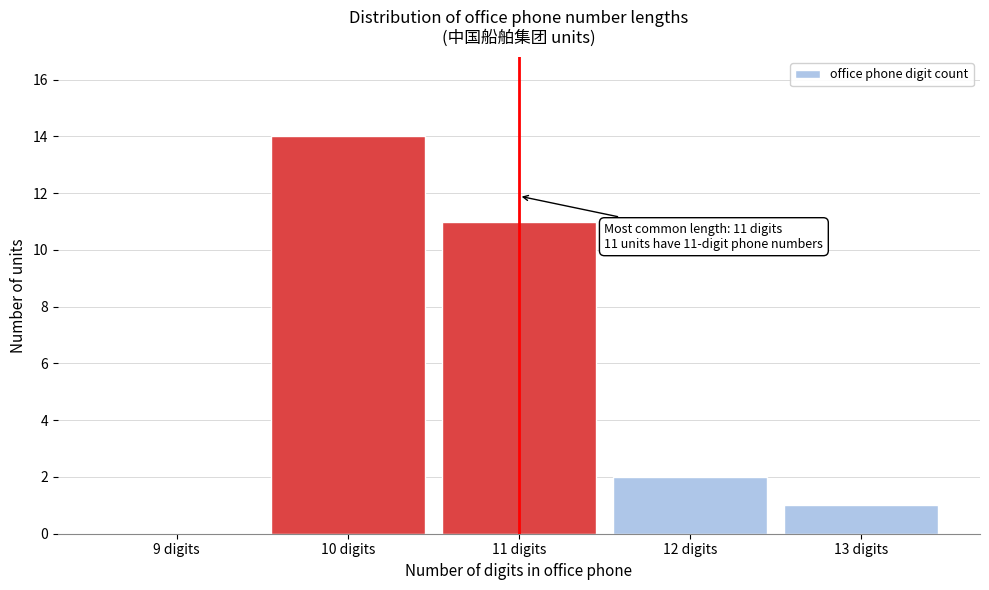

Reading left to right, list all the values displayed in this chart.

9 digits=0	10 digits=14	11 digits=11	12 digits=2	13 digits=1